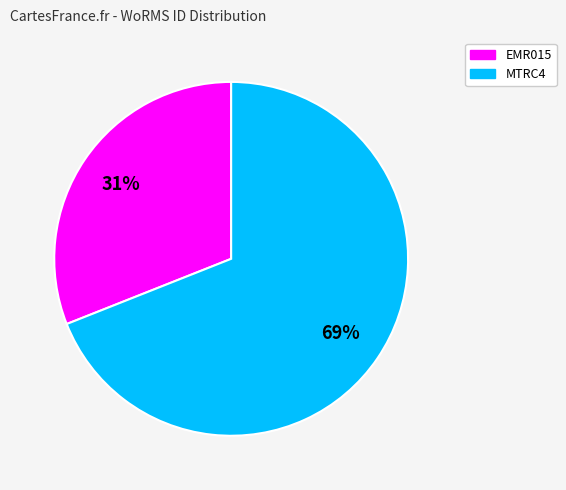

What is the largest slice in the pie chart?

MTRC4